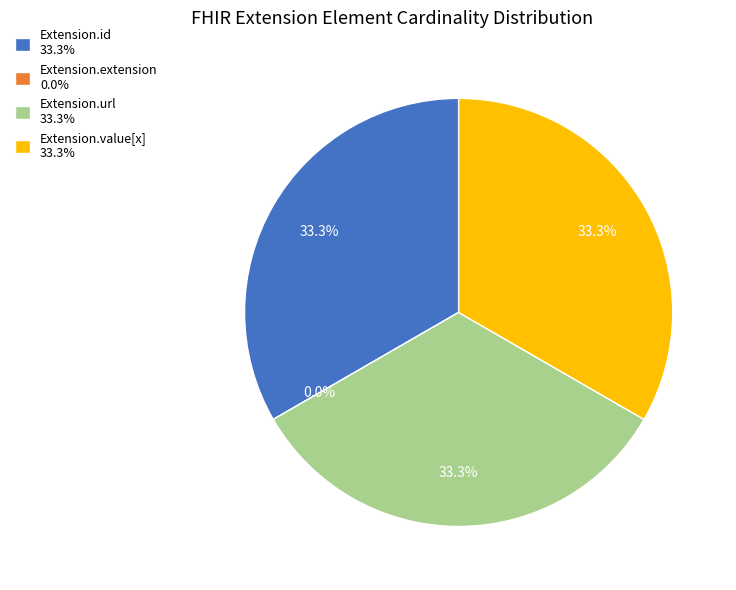

To the nearest percent, what percentage of the pie is Extension.url?

33%